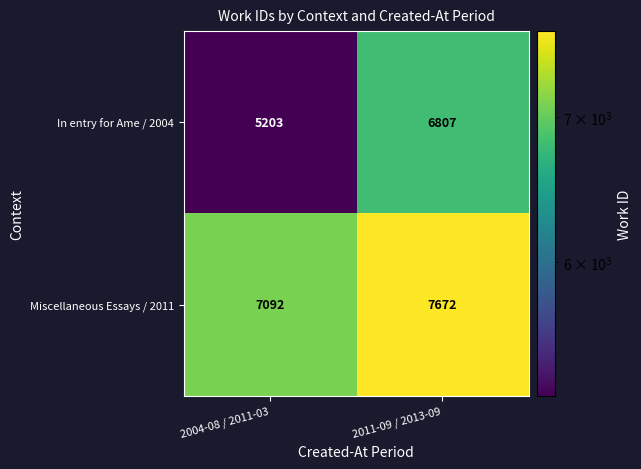

What is the total value across all series at 2011-09 / 2013-09?

14479